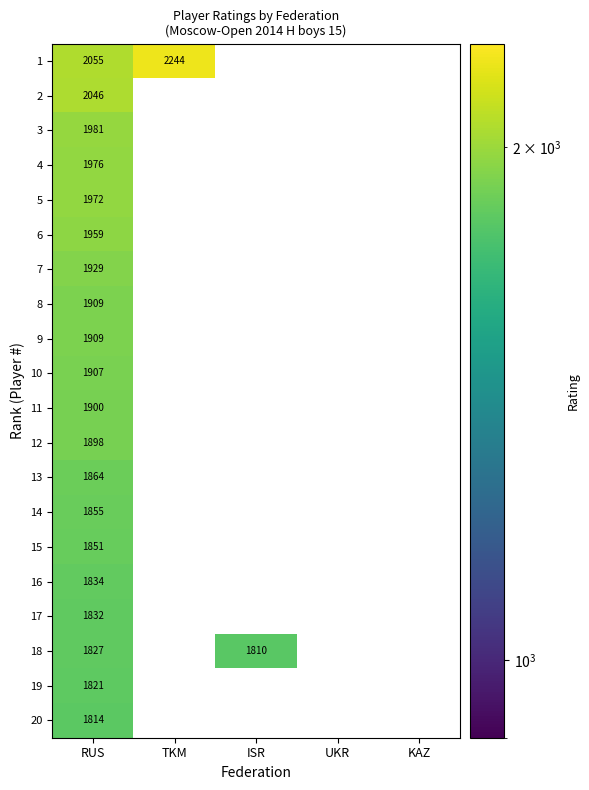

Is the value of 19 at RUS greater than the value of 11 at RUS?

No